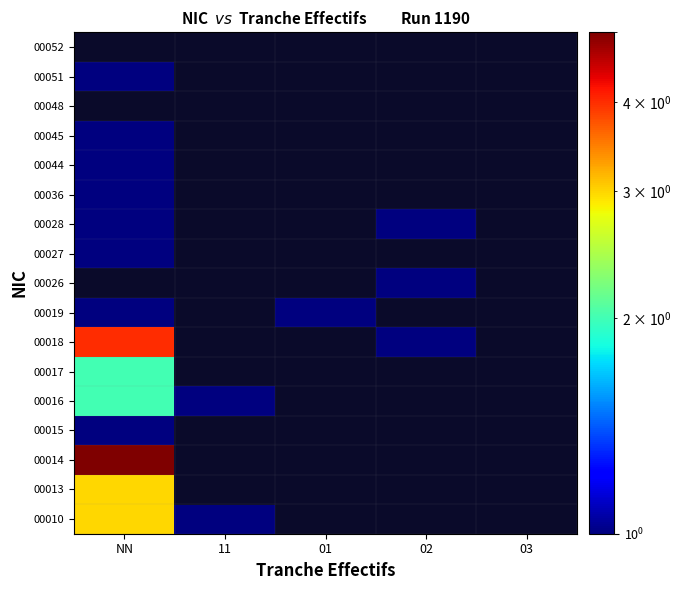

At how many categories does at least one series exceed 4?

1